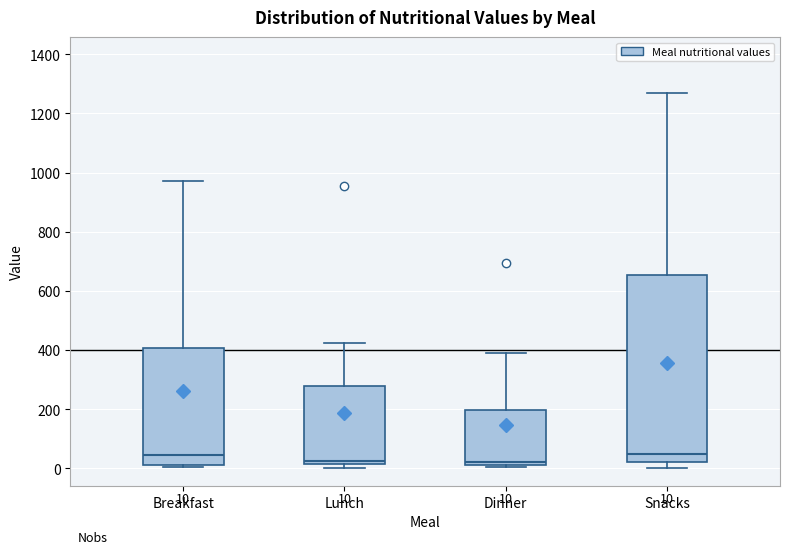

Comparing the boxes themselves (not the whiskers), which one is the tallest?

Snacks